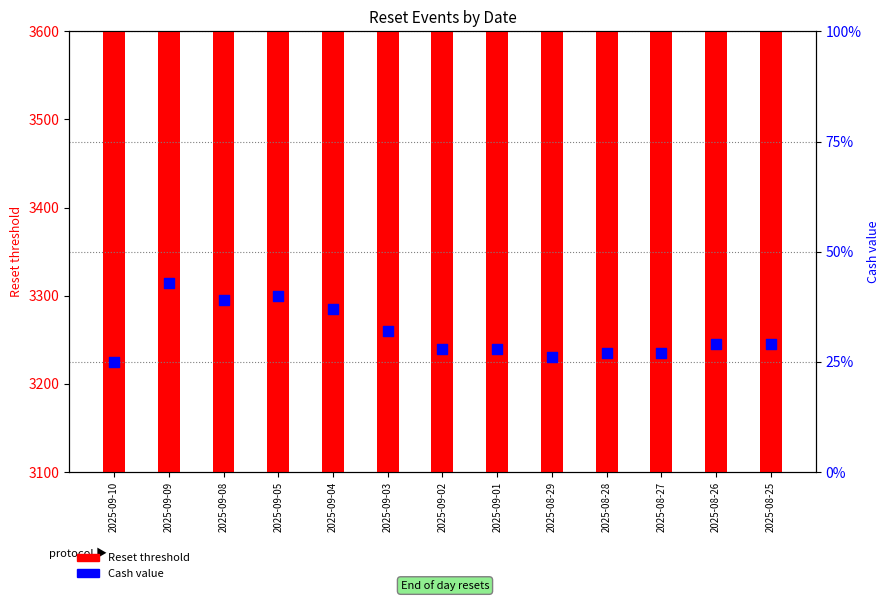

Which series has the largest Y range (max minus min)?

Reset threshold